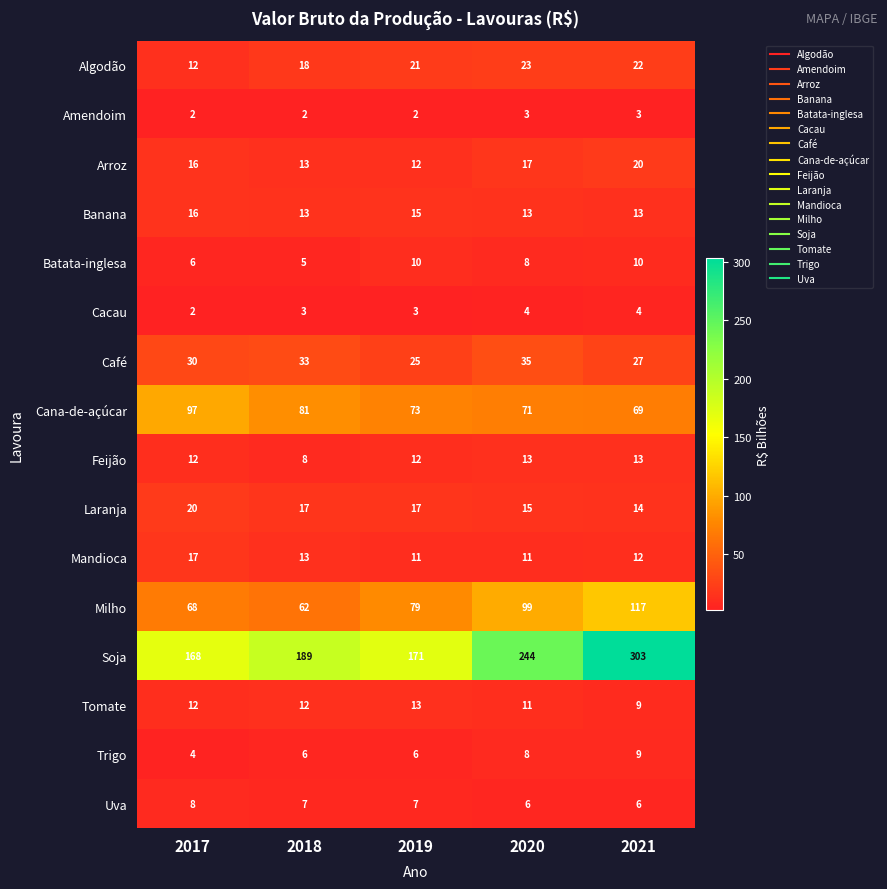

Rank the categories by Milho value from lowest to highest.

2018, 2017, 2019, 2020, 2021